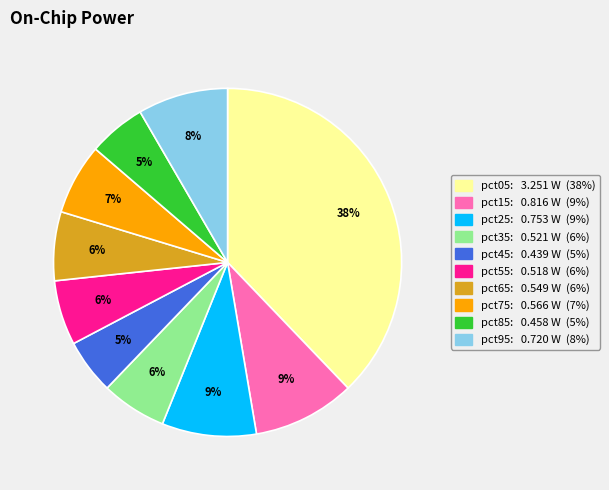

Is the sum of pct95 and pct35 greater than half?

No